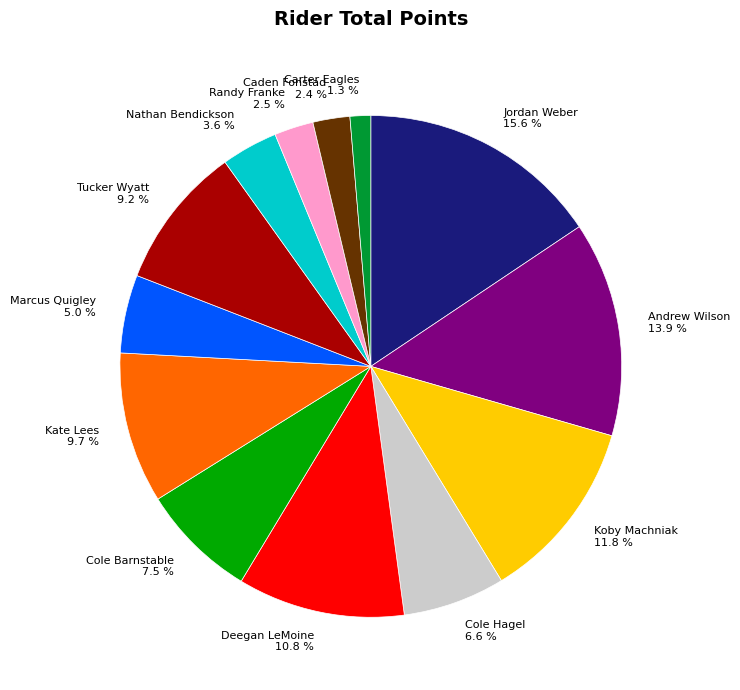

To the nearest percent, what is the combined percentage of Deegan LeMoine and Koby Machniak?

23%